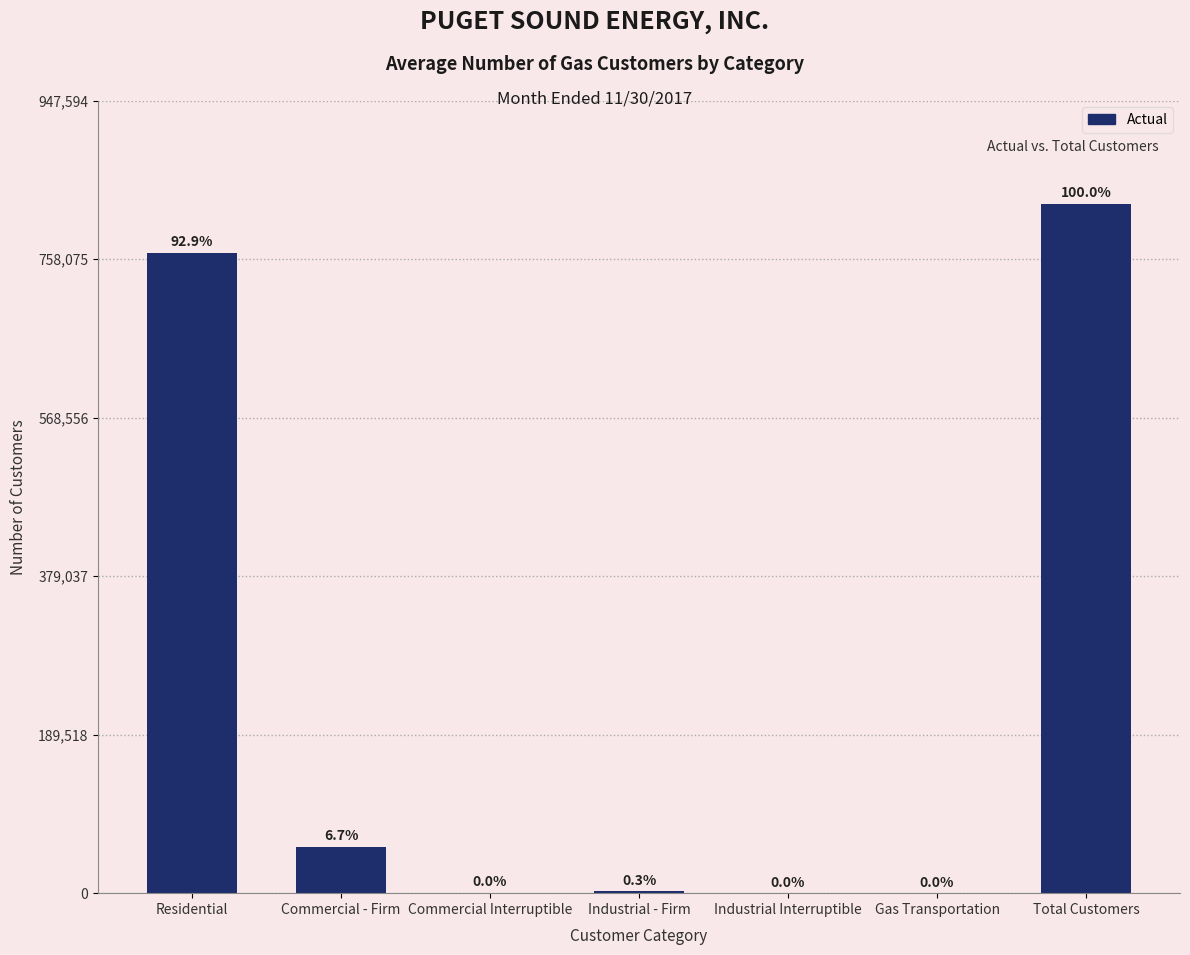

Reading left to right, extract all data points from this chart.

Residential=765588	Commercial - Firm=55466	Commercial Interruptible=386	Industrial - Firm=2318	Industrial Interruptible=10	Gas Transportation=227	Total Customers=823995